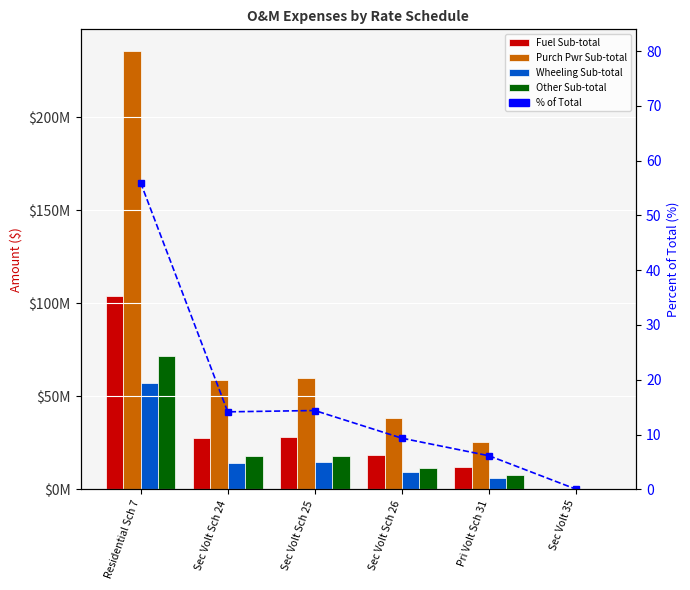

At which category is the sum across all series the highest?

Residential Sch 7